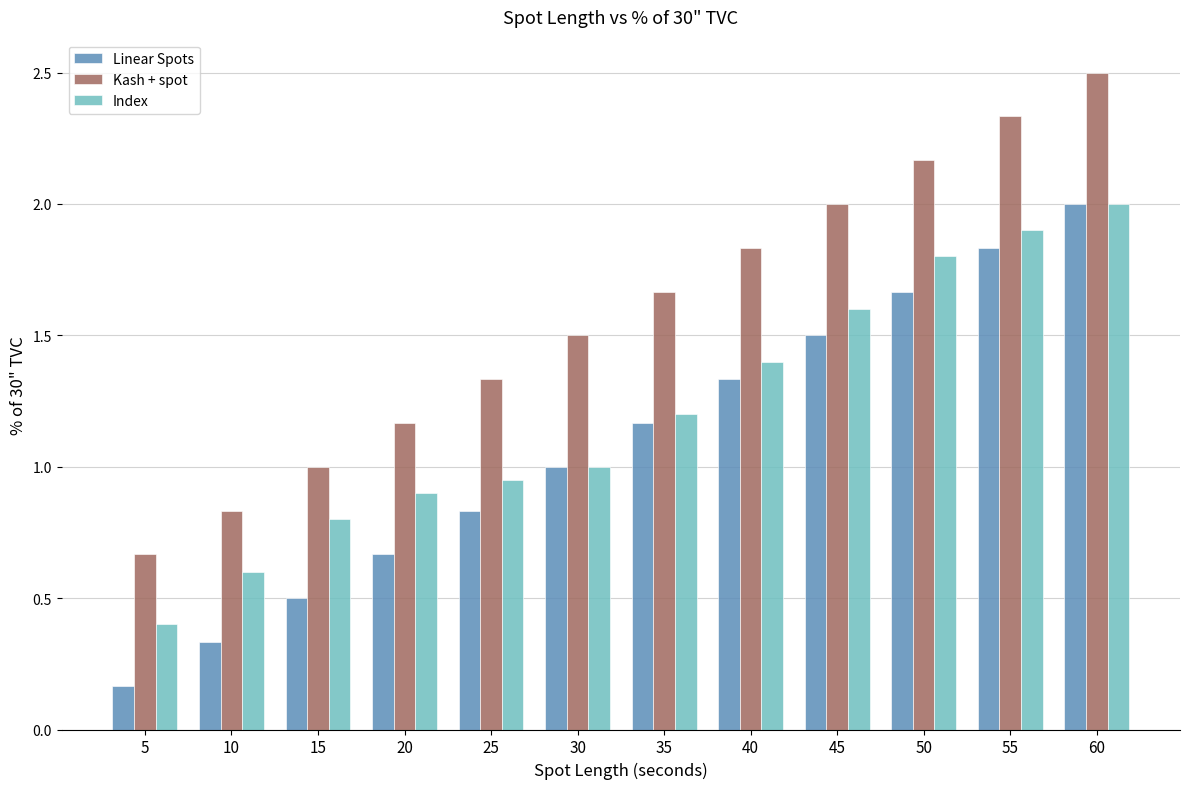

What is the sum of all Index values?

14.6